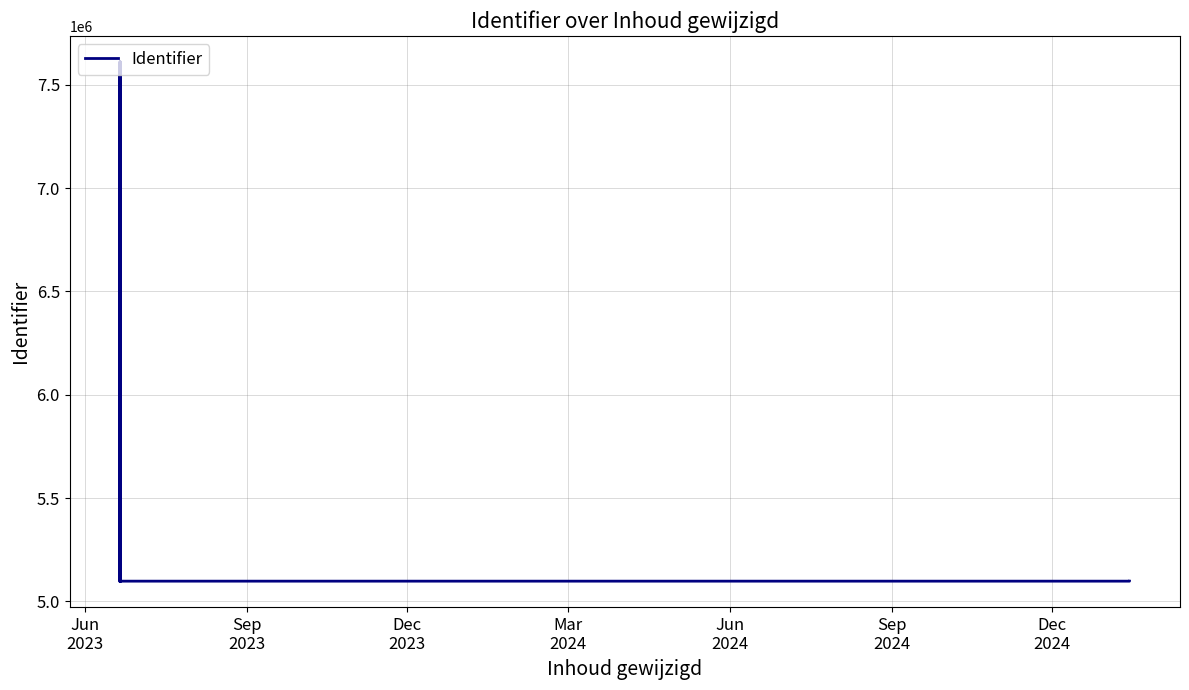

What is the average value?

5783153